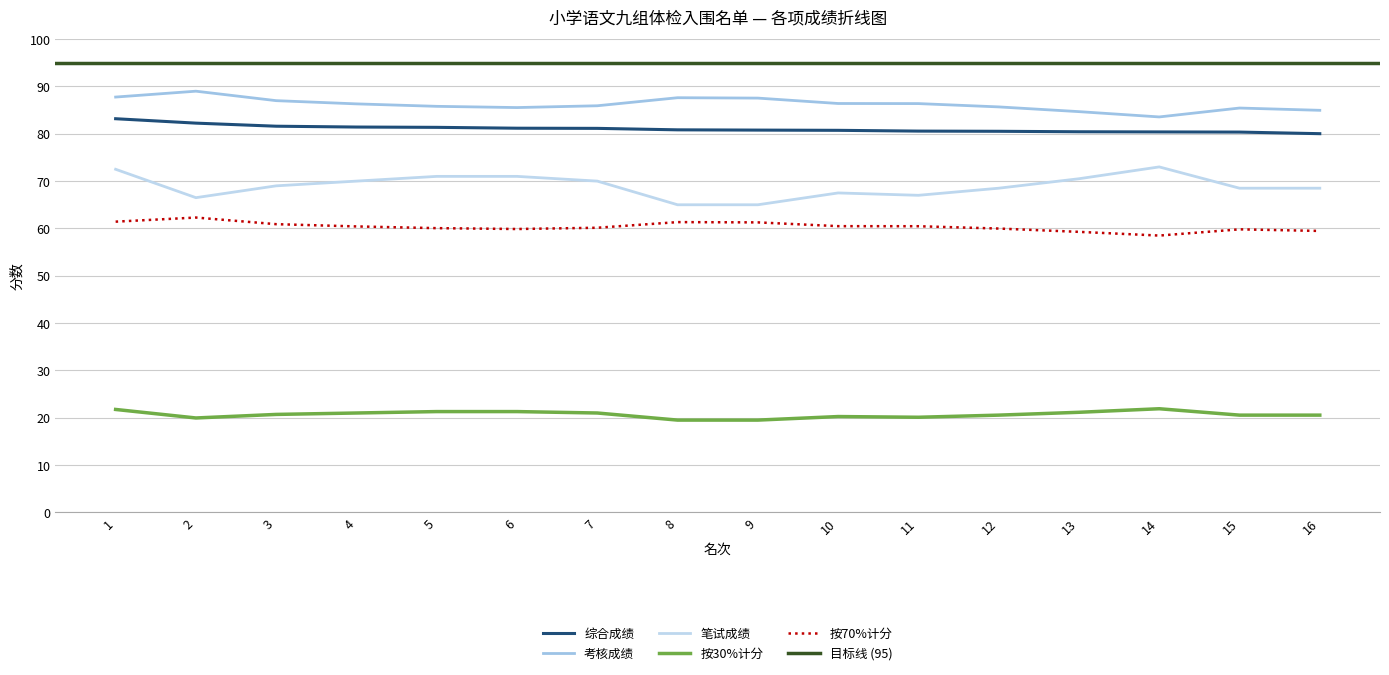

Reading left to right, transcribe all the data shown in this chart.

笔试成绩: 1=72.5	2=66.5	3=69.0	4=70.0	5=71.0	6=71.0	7=70.0	8=65.0	9=65.0	10=67.5	11=67.0	12=68.5	13=70.5	14=73.0	15=68.5	16=68.5
考核成绩: 1=87.8	2=89.0	3=87.0	4=86.3	5=85.8	6=85.5	7=85.9	8=87.6	9=87.5	10=86.4	11=86.4	12=85.7	13=84.7	14=83.6	15=85.4	16=85.0
综合成绩: 1=83.2	2=82.2	3=81.6	4=81.4	5=81.4	6=81.2	7=81.1	8=80.8	9=80.8	10=80.7	11=80.6	12=80.5	13=80.4	14=80.4	15=80.4	16=80.0
按30%计分: 1=21.8	2=19.9	3=20.7	4=21.0	5=21.3	6=21.3	7=21.0	8=19.5	9=19.5	10=20.2	11=20.1	12=20.6	13=21.1	14=21.9	15=20.6	16=20.6
按70%计分: 1=61.4	2=62.3	3=60.9	4=60.4	5=60.1	6=59.9	7=60.1	8=61.3	9=61.3	10=60.5	11=60.5	12=60.0	13=59.3	14=58.5	15=59.8	16=59.5